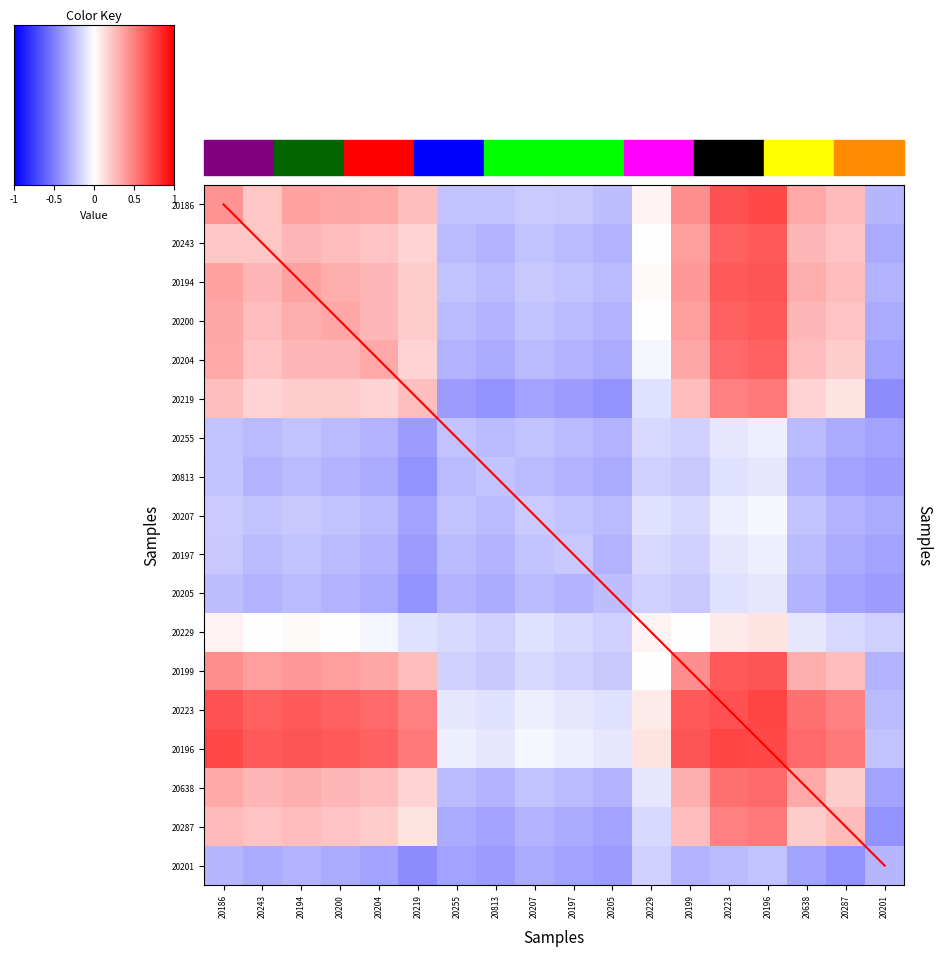

At how many categories does at least one series exceed 0?

12